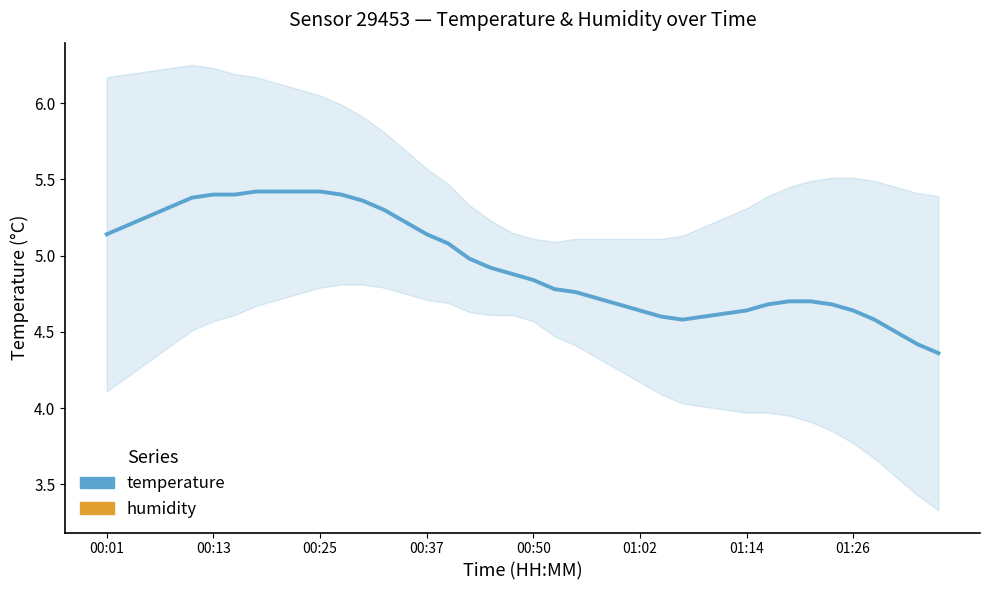

True or false: temperature and humidity cross at least once.

False